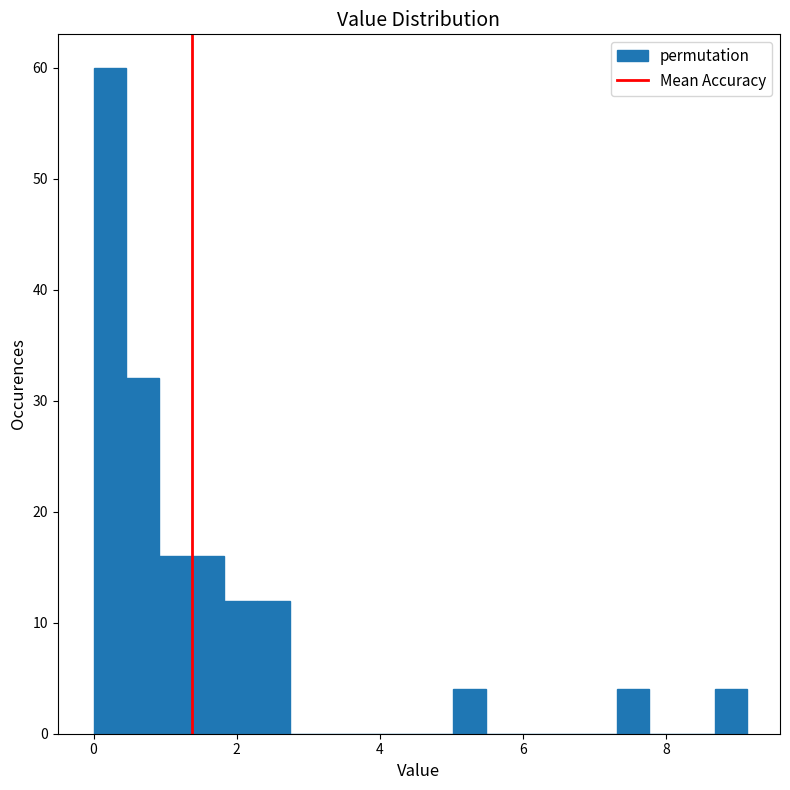

Around what value on the x-axis is the tallest bar? Give the approximate position of its centre, as read against the axis.

0.2